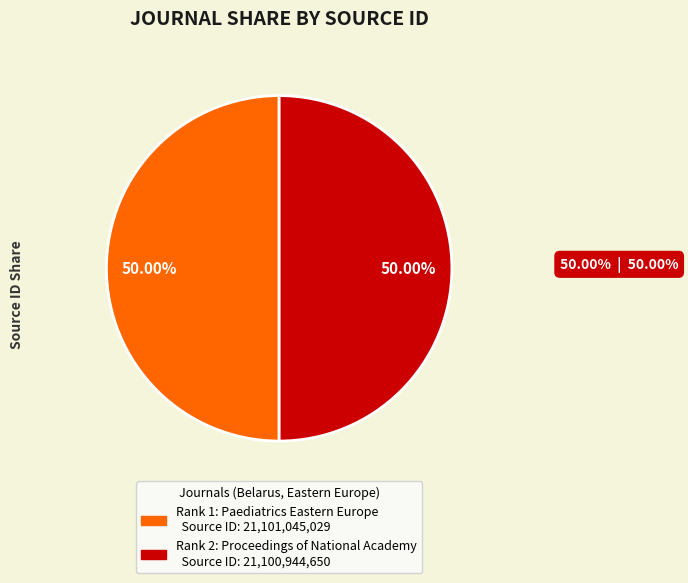

Between Rank 1: Paediatrics Eastern Europe and Rank 2: Proceedings of National Academy, which is larger?

Rank 1: Paediatrics Eastern Europe